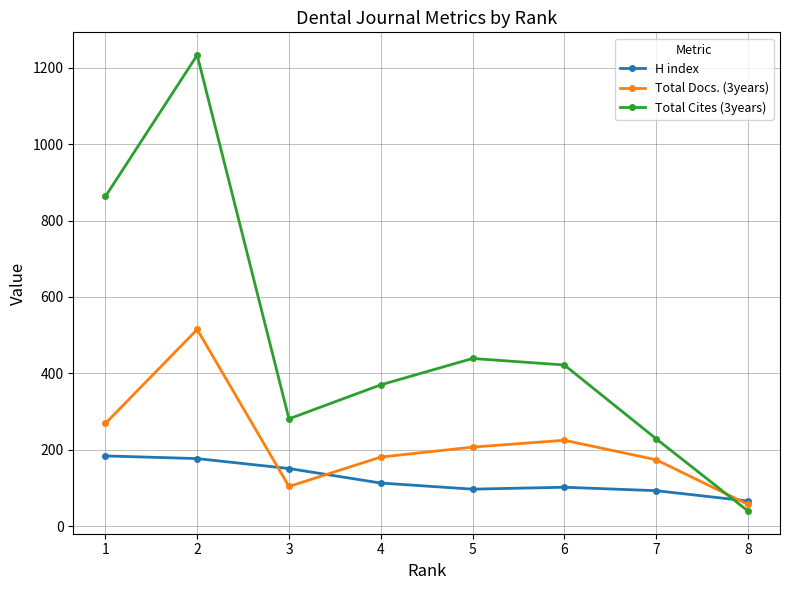

Which label corresponds to the smallest value in the chart?

8